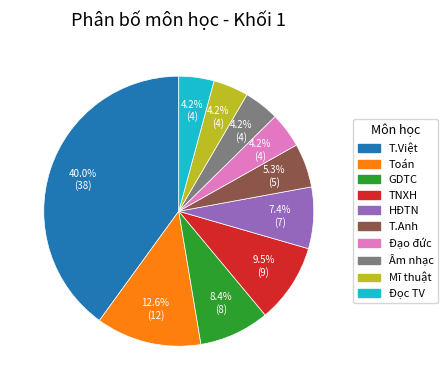

Which category has the biggest portion of the pie?

T.Việt